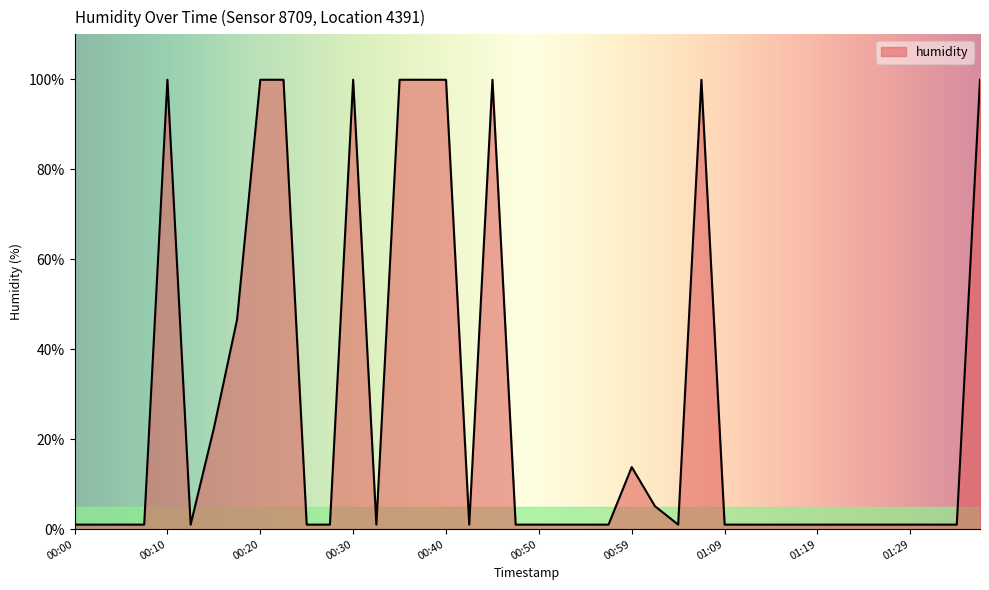

What is the maximum value shown in the chart?

99.9